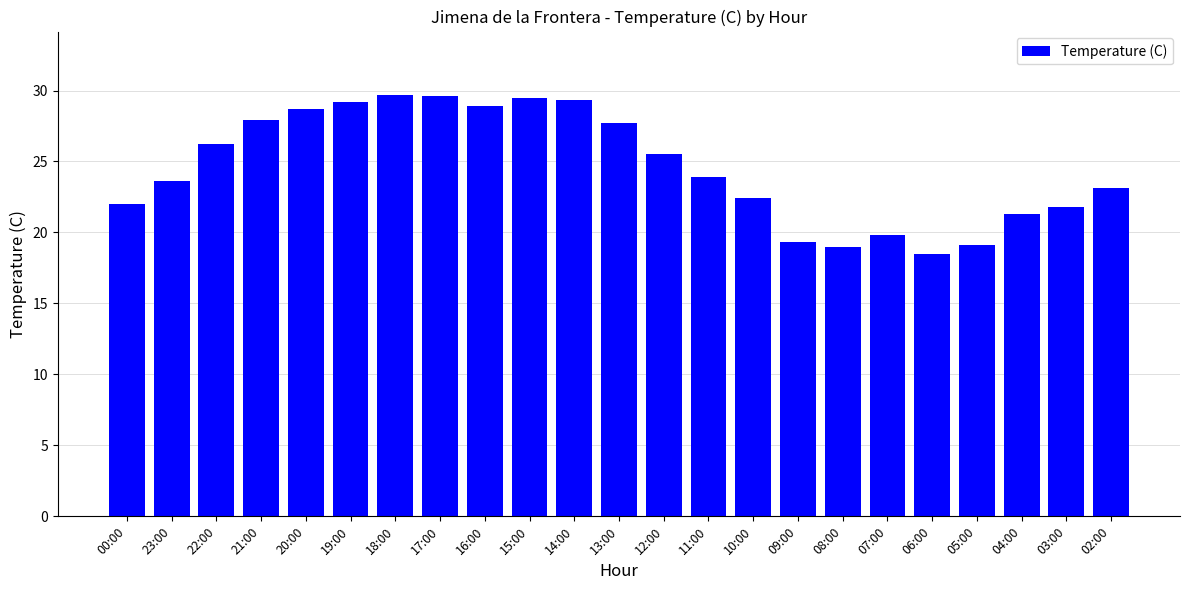

What is the change in value from 17:00 to 04:00?

-8.3